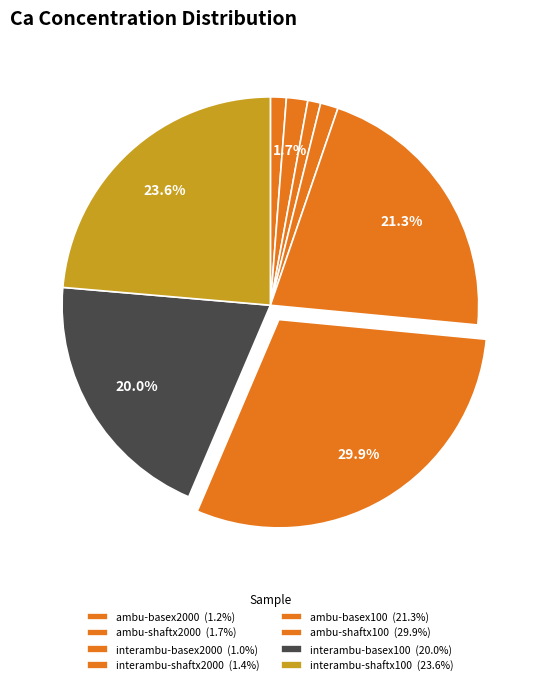

Count the number of slices in the pie.

8